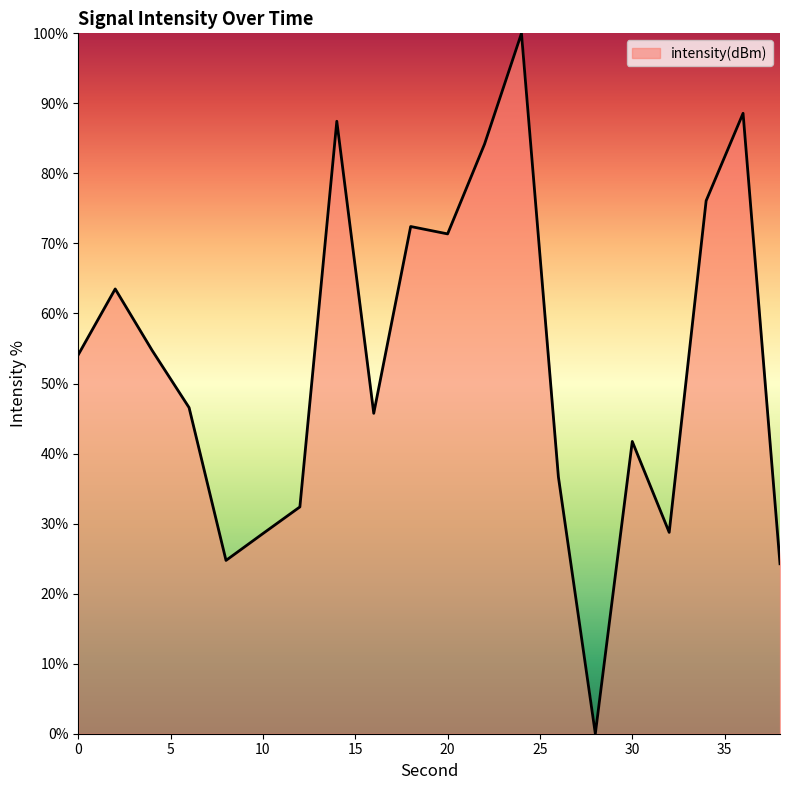

How many distinct data groups are displayed?

1